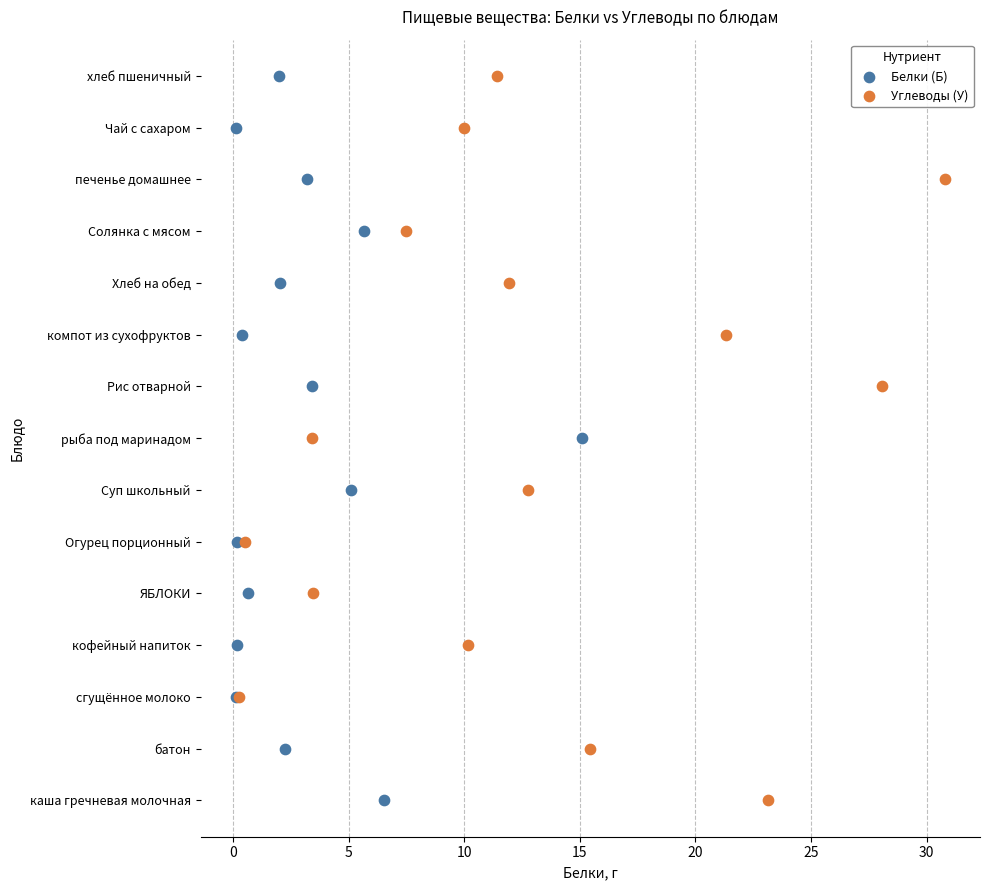

What are all the series names shown in the legend?

Белки (Б), Углеводы (У)